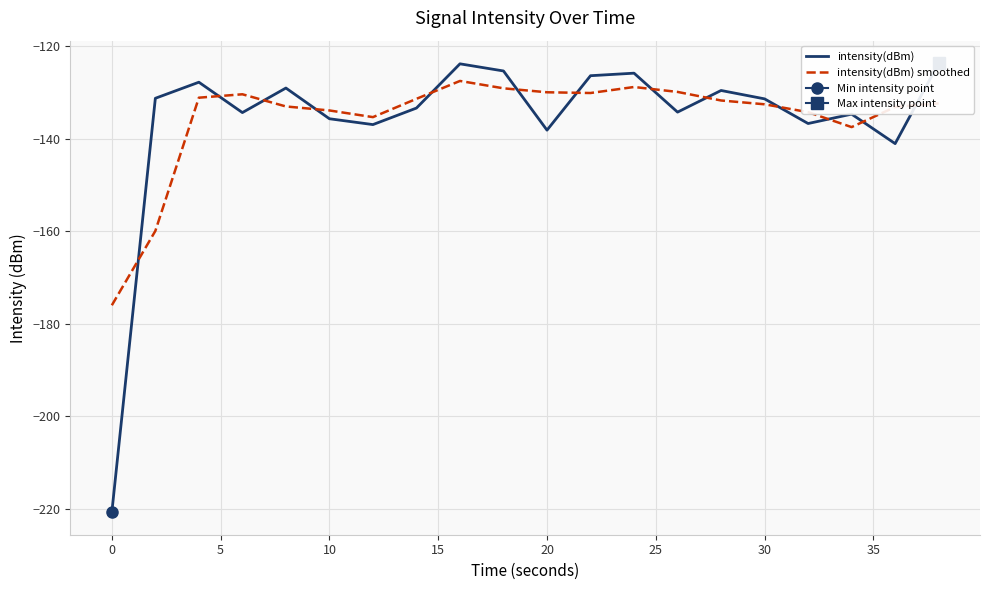

How many values in the intensity(dBm) smoothed series are below -131?

13